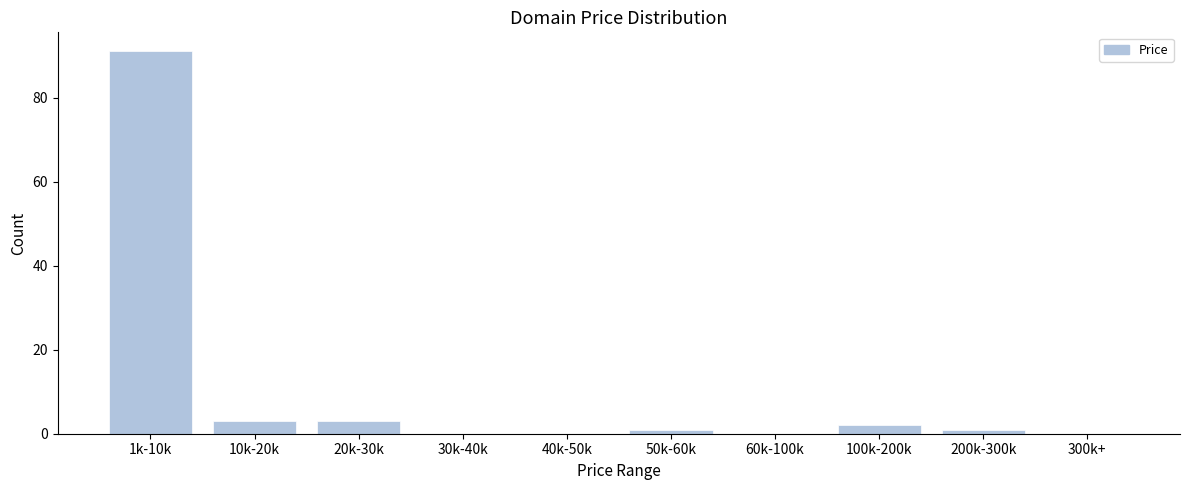

Reading left to right, transcribe all the data shown in this chart.

1k-10k=91	10k-20k=3	20k-30k=3	30k-40k=0	40k-50k=0	50k-60k=1	60k-100k=0	100k-200k=2	200k-300k=1	300k+=0